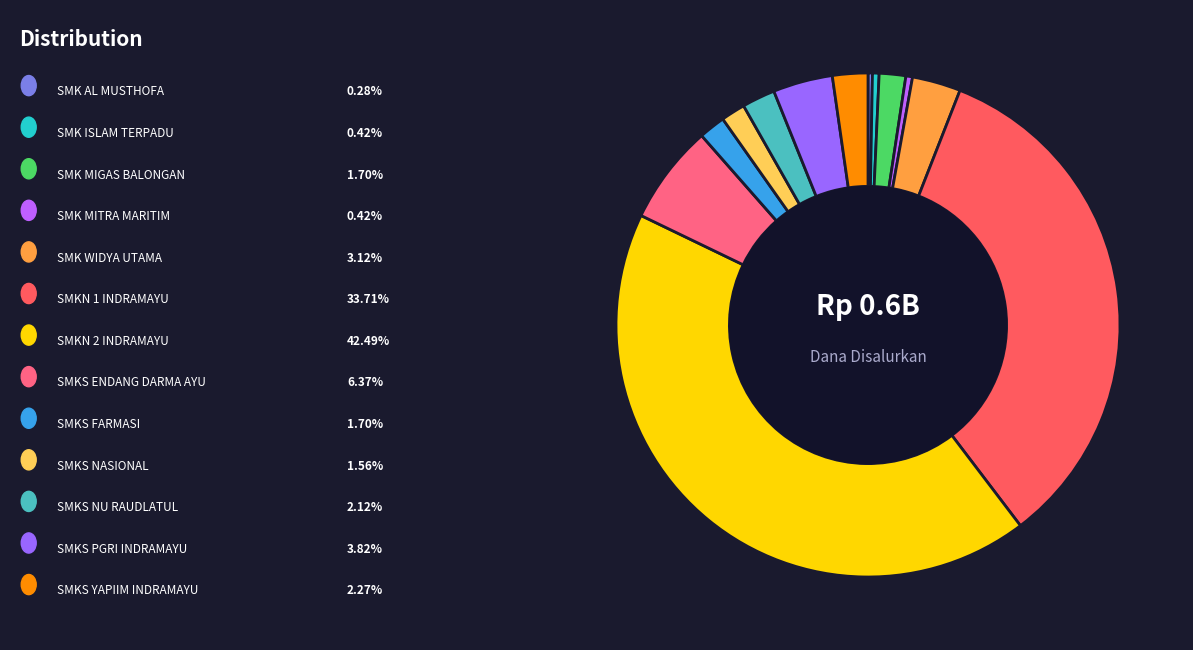

Count the number of slices in the pie.

13